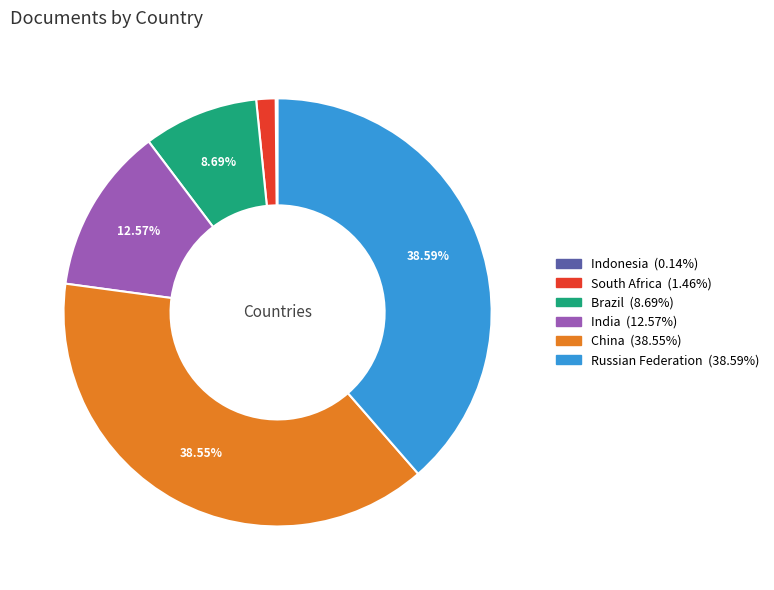

Between Brazil and China, which is larger?

China